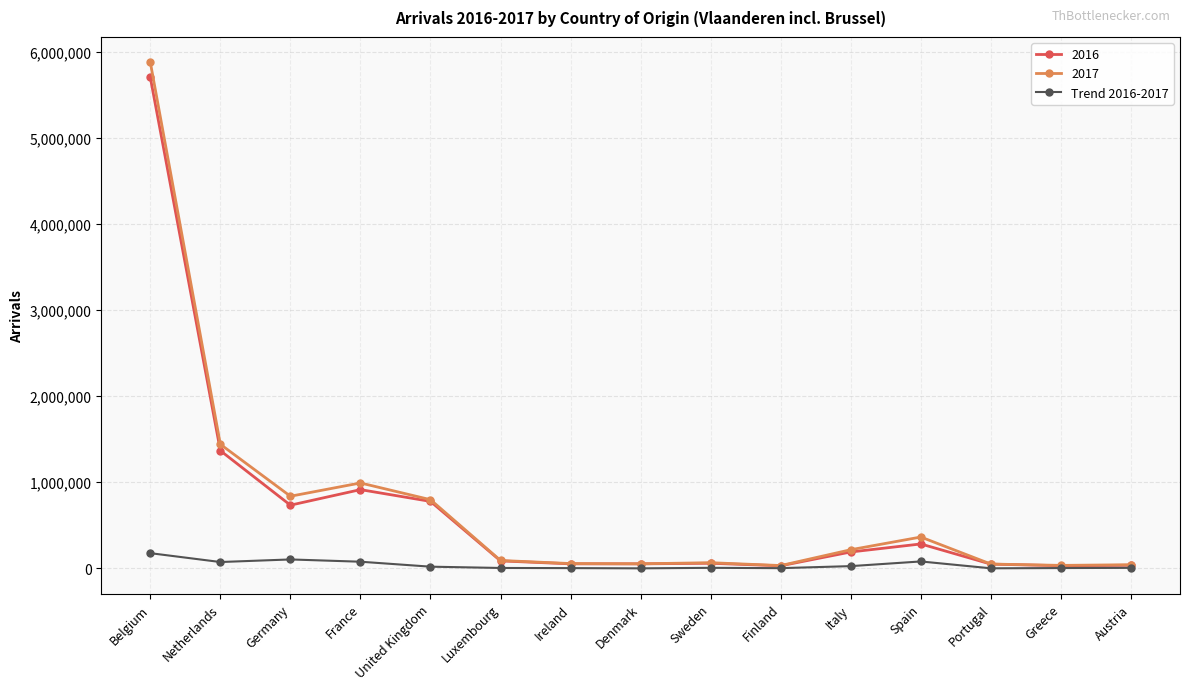

Which label corresponds to the largest value in the chart?

Belgium